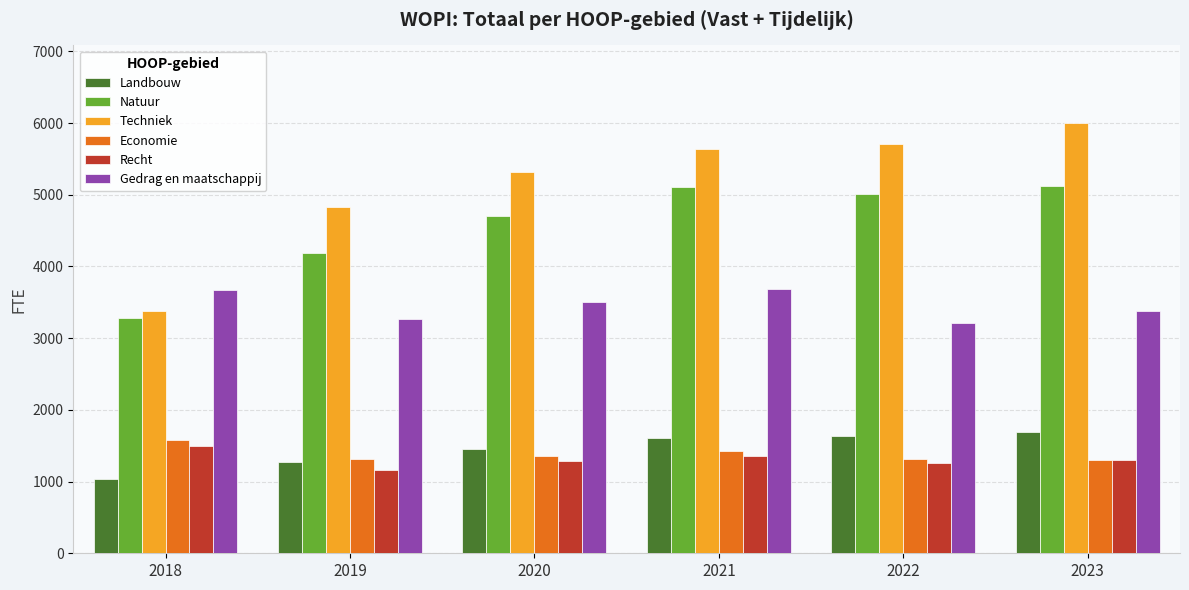

At which label is Gedrag en maatschappij closest to 3448?

2020